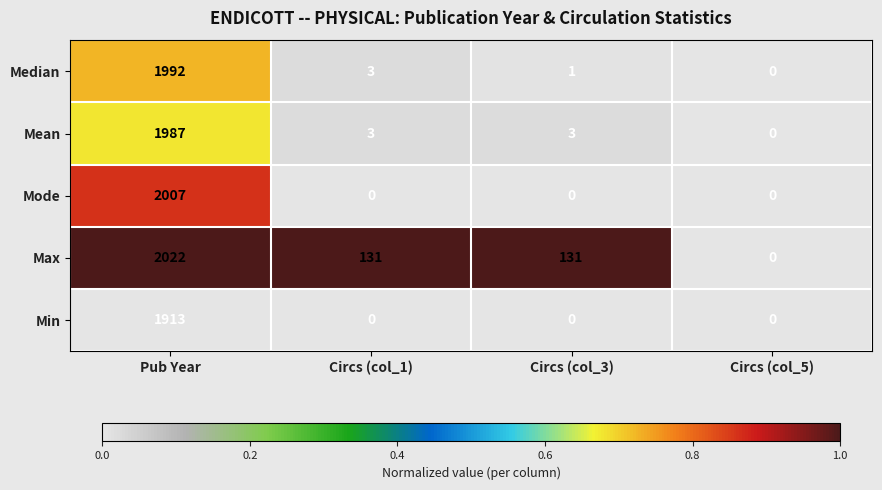

Is the value of Max at Pub Year greater than the value of Mode at Circs (col_1)?

Yes